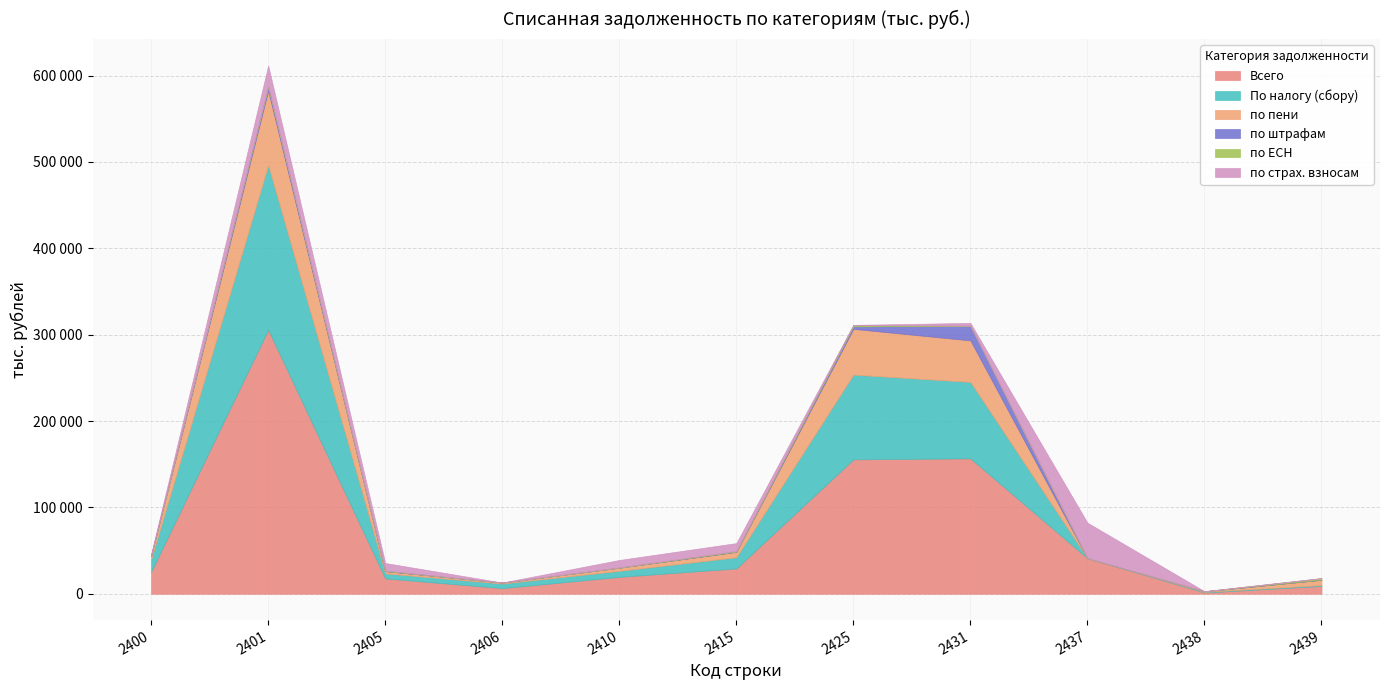

List the labels in order of по пени value, smallest first.

2437, 2438, 2406, 2405, 2410, 2400, 2439, 2415, 2431, 2425, 2401